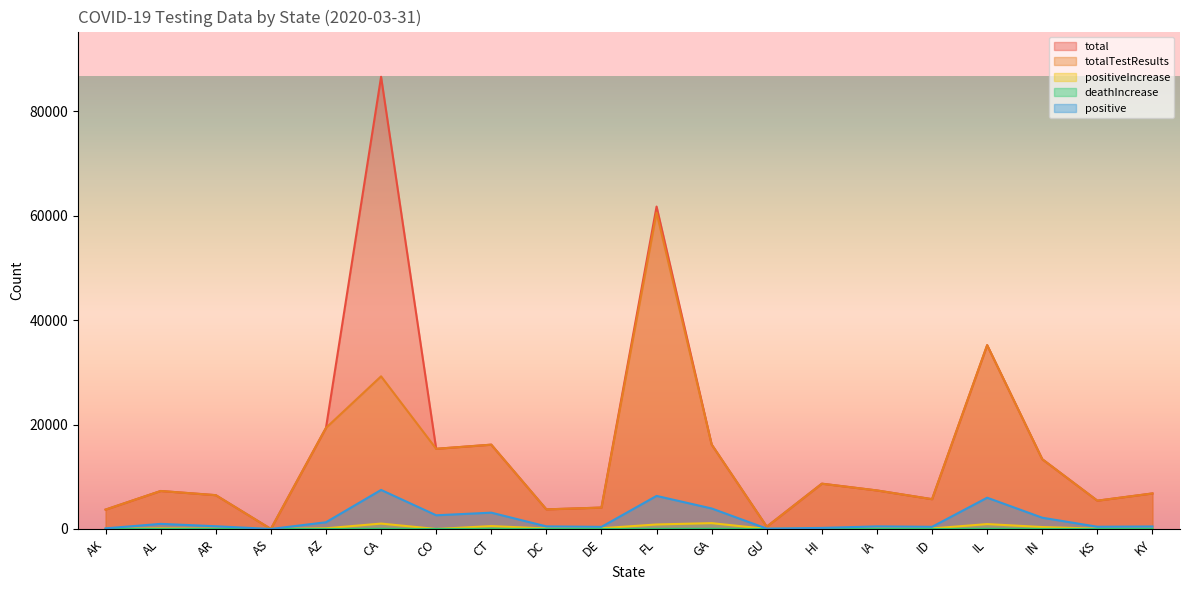

What is the highest value of the deathIncrease series?

33